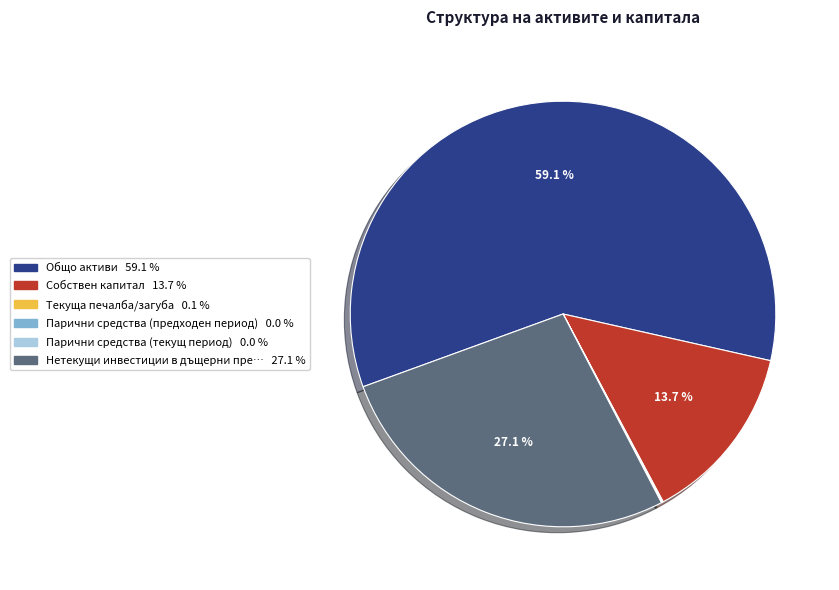

Does any single category account for the majority?

Yes